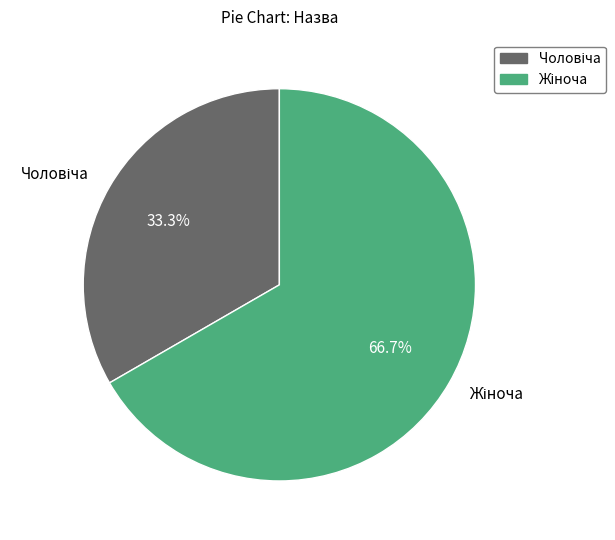

Is there a majority slice in this chart?

Yes